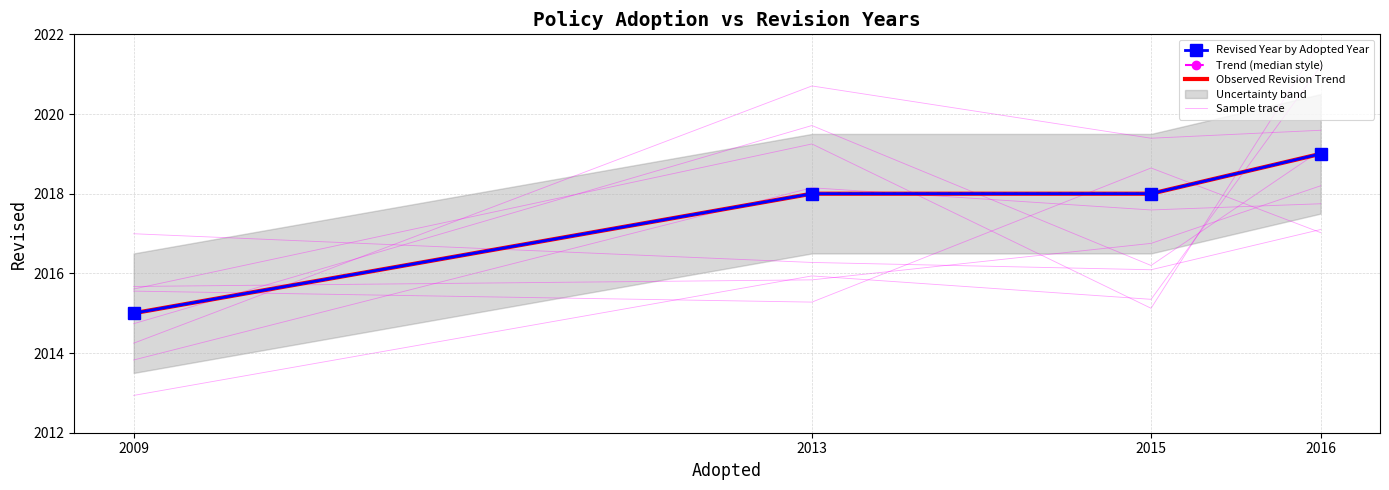

At how many categories does at least one series exceed 2015?

3